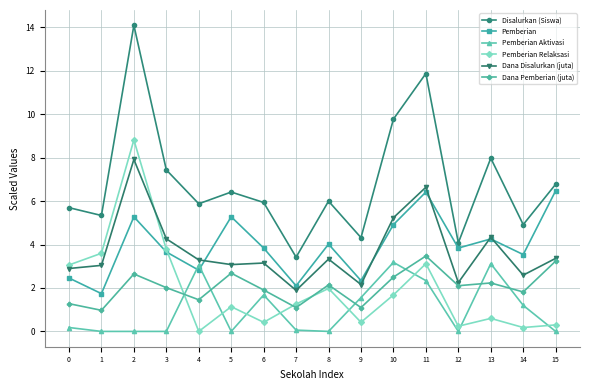

True or false: Dana Disalurkan (juta) and Dana Pemberian (juta) cross at least once.

False